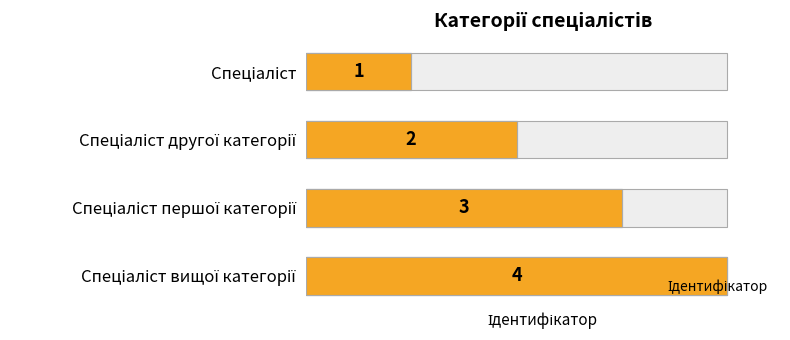

How many distinct data groups are displayed?

1